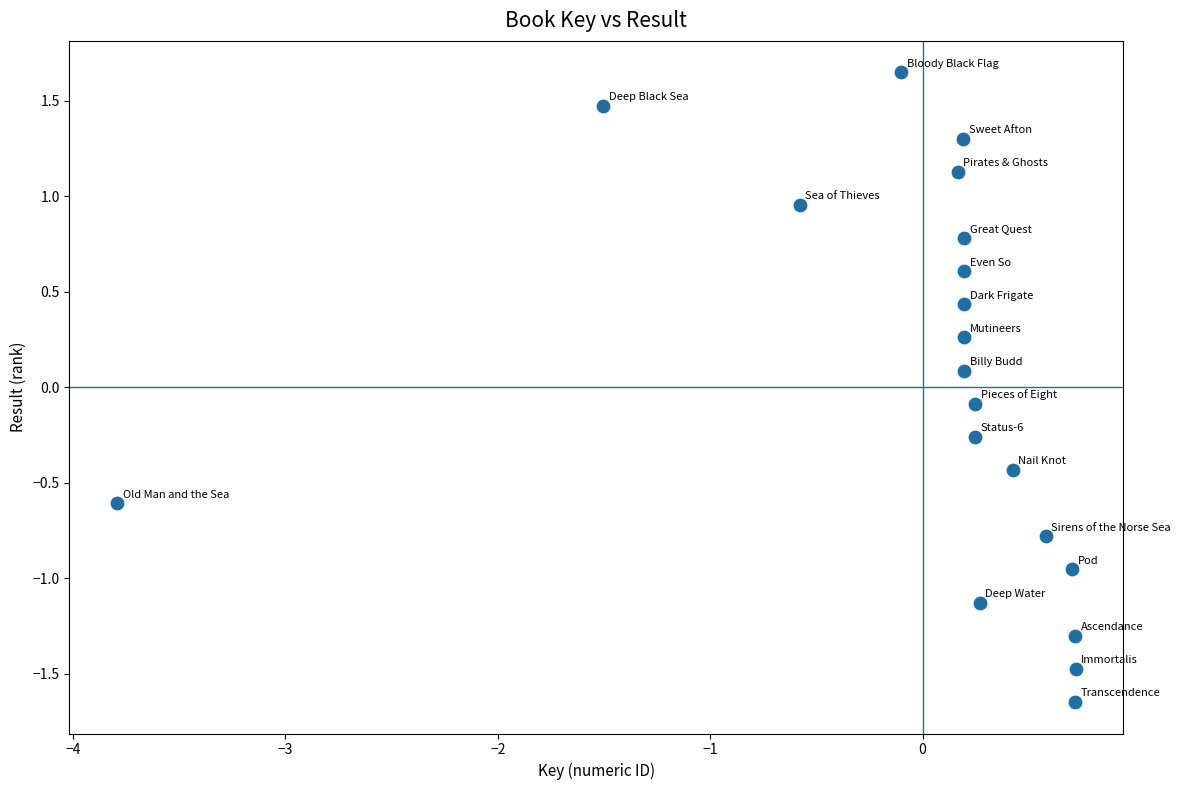

What is the range of X values (max minus min)?

4.5